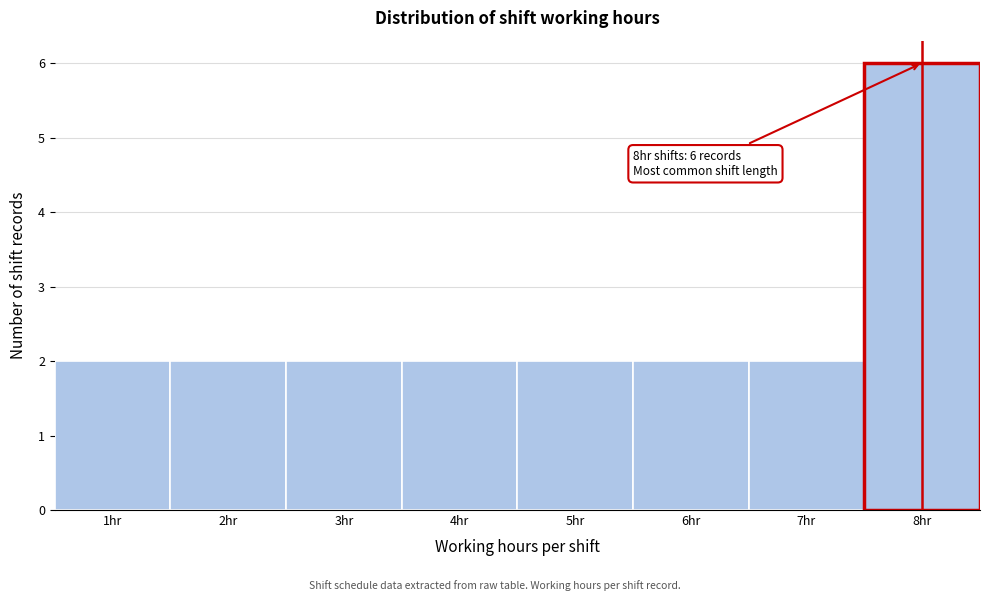

Which range on the x-axis has the tallest bar?

7.5 to 8.5